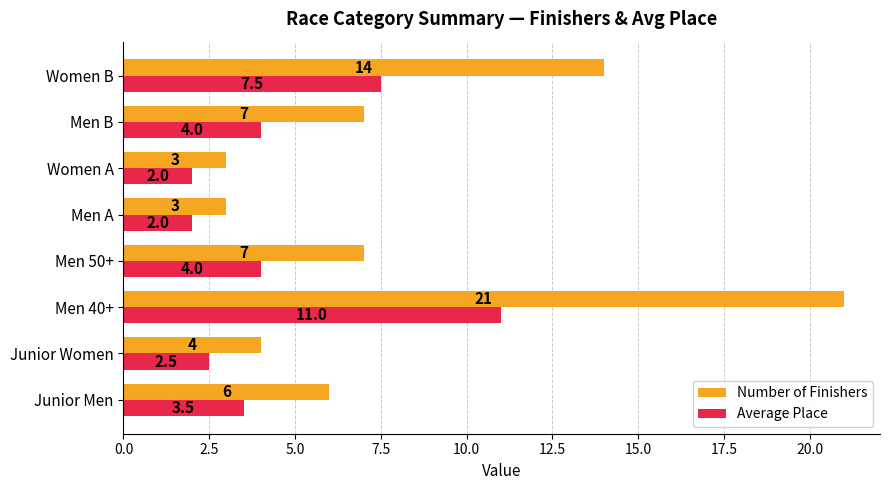

What is the difference between the maximum and minimum values in the Average Place series?

9.0